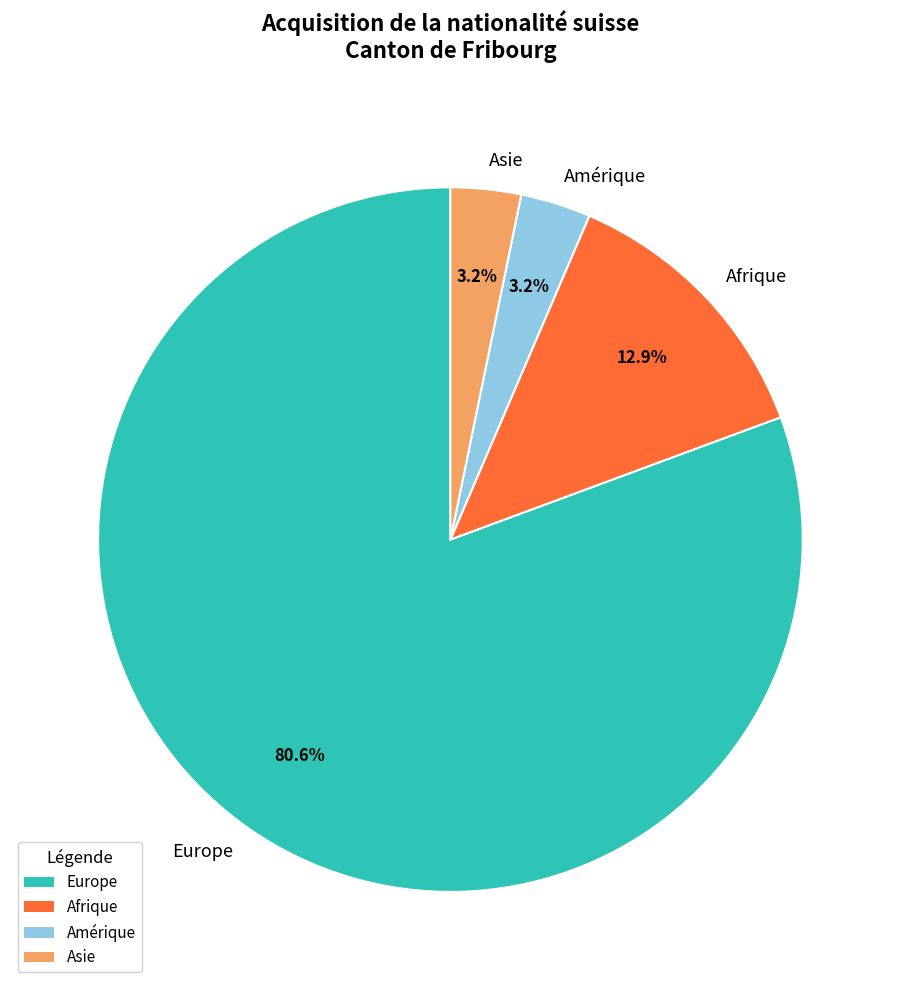

Which has a higher value, Asie or Afrique?

Afrique